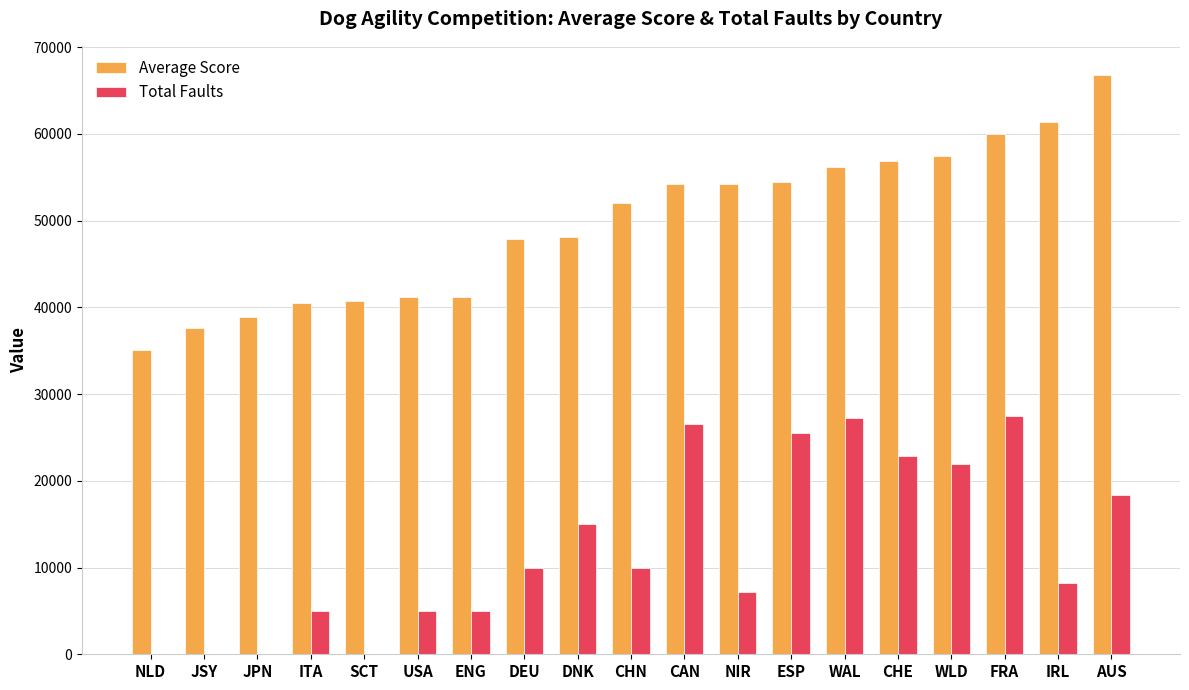

Which series has the largest total across all categories?

Average Score